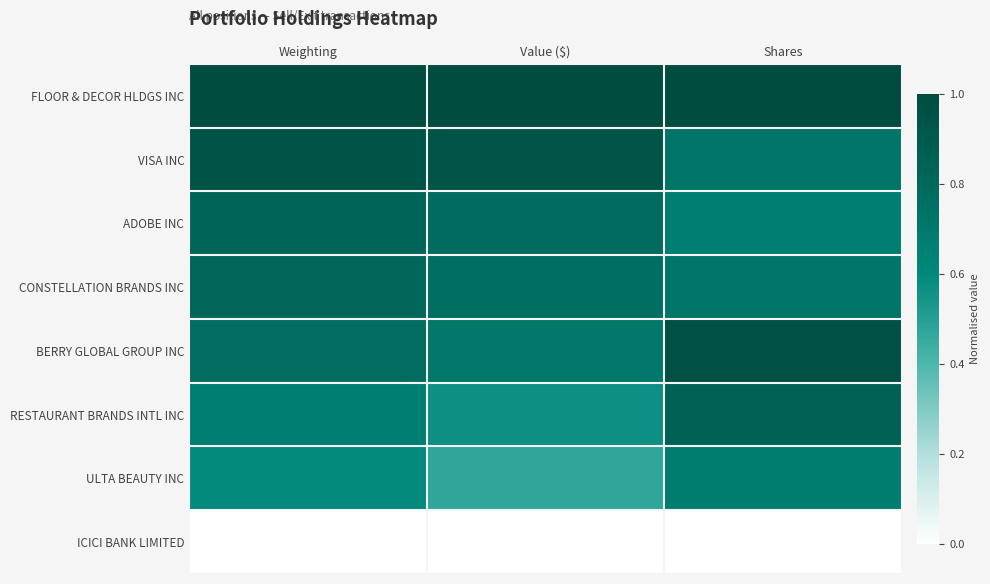

What is the spread (max minus min) of values at Value ($)?

1.0